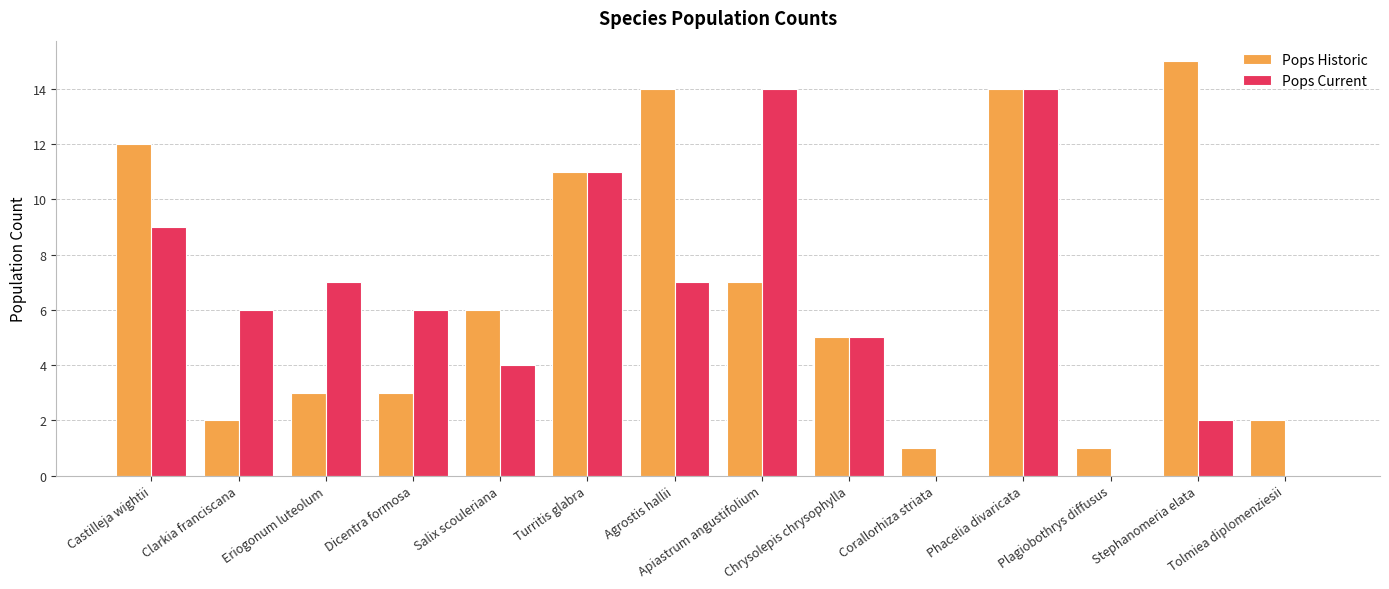

Which series has the largest total across all categories?

Pops Historic